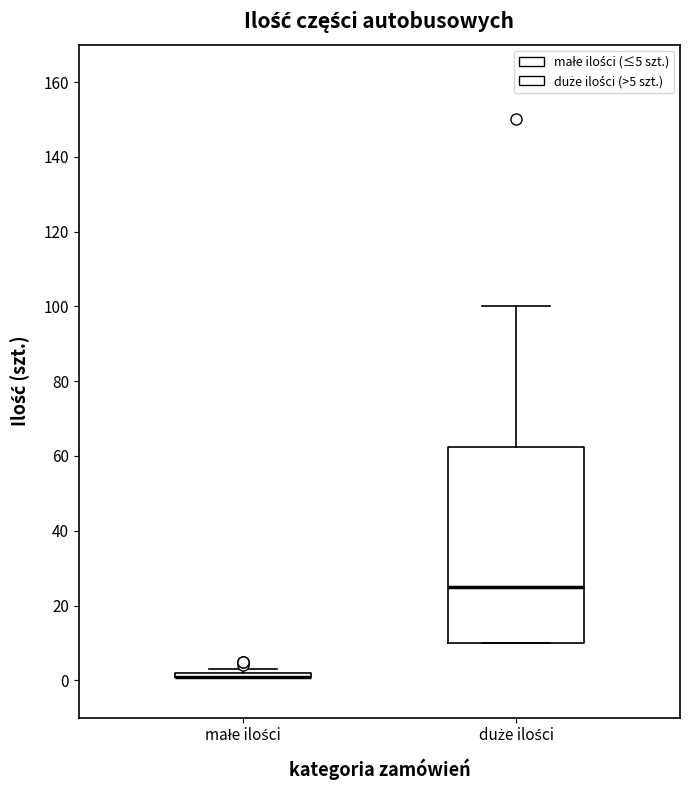

Reading left to right, transcribe this box plot: for each box, give where its median line is, the range the box spans, and where its two whiskers end, as read against the y-axis. The values are not printed on the chart, so give them approximately, as read against the axis.

małe ilości: box collapsed to a line at 2, whiskers 2 to 4
duże ilości: median 26, box 10 to 62, whiskers 10 to 100